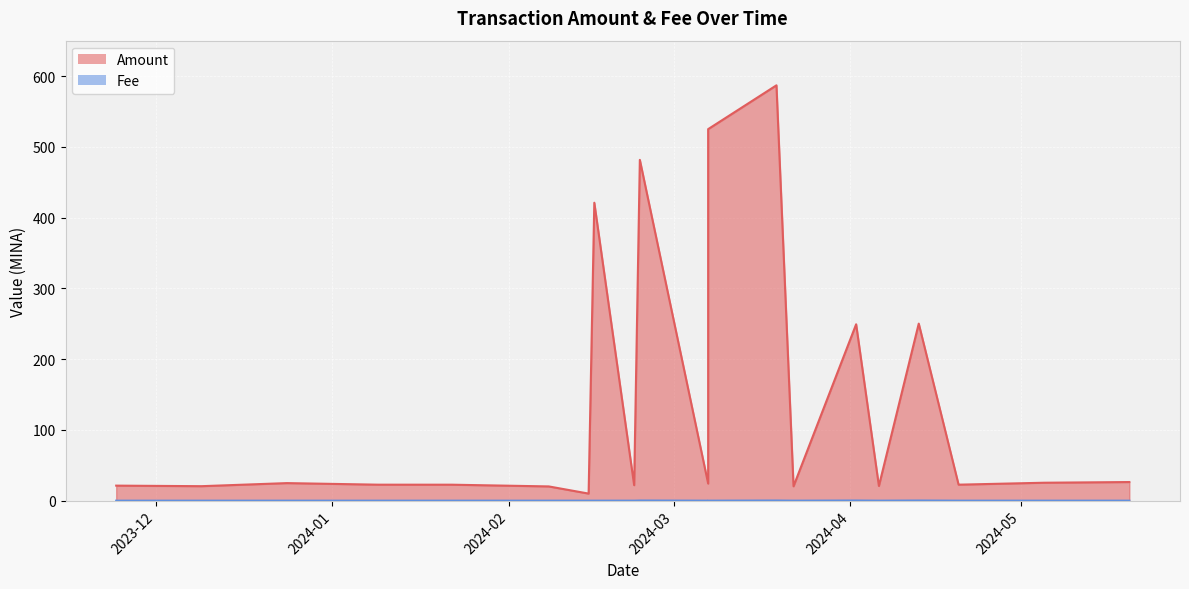

Which series has the largest range (max minus min)?

Amount